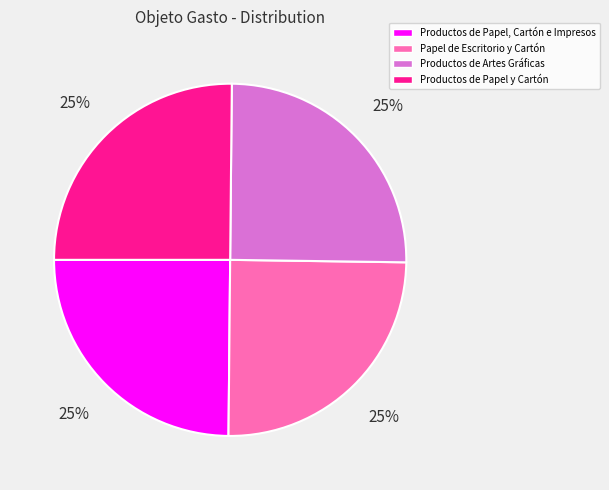

To the nearest percent, what is the average slice percentage?

25%